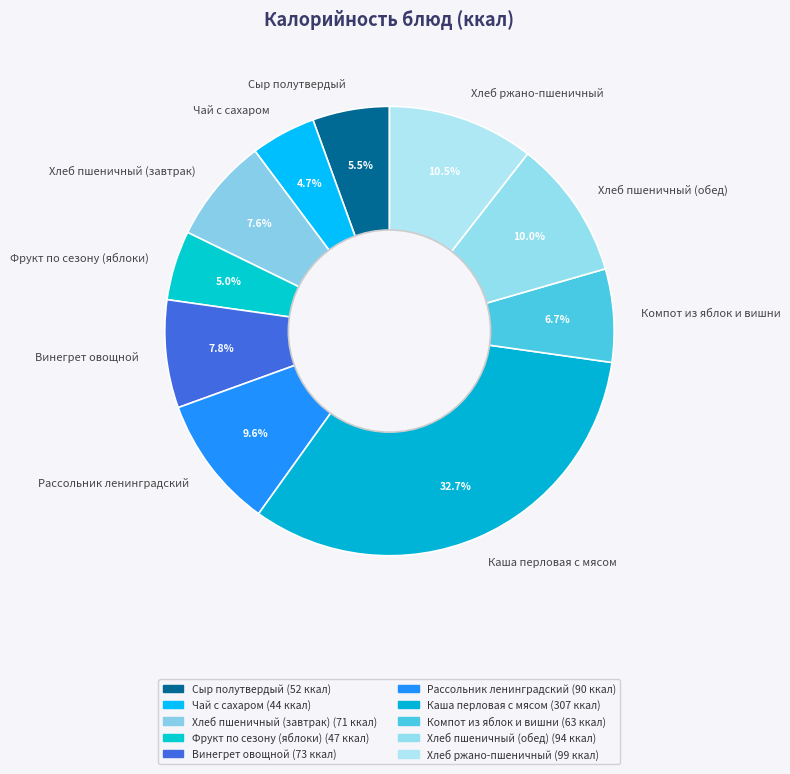

How many segments does this pie chart have?

10